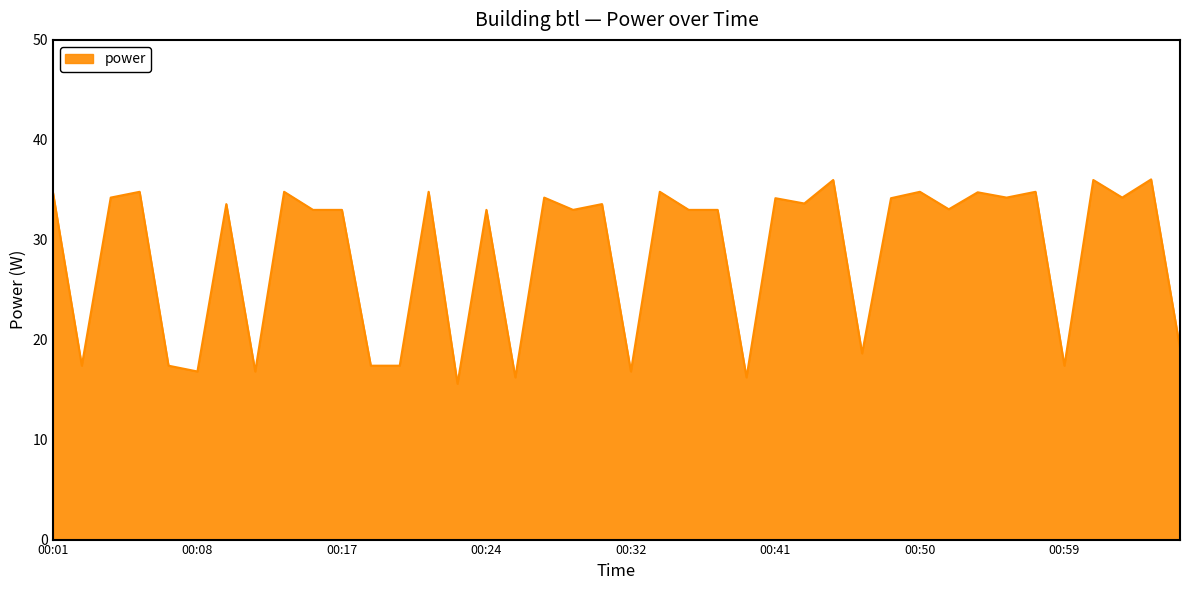

What is the smallest value displayed?

15.6